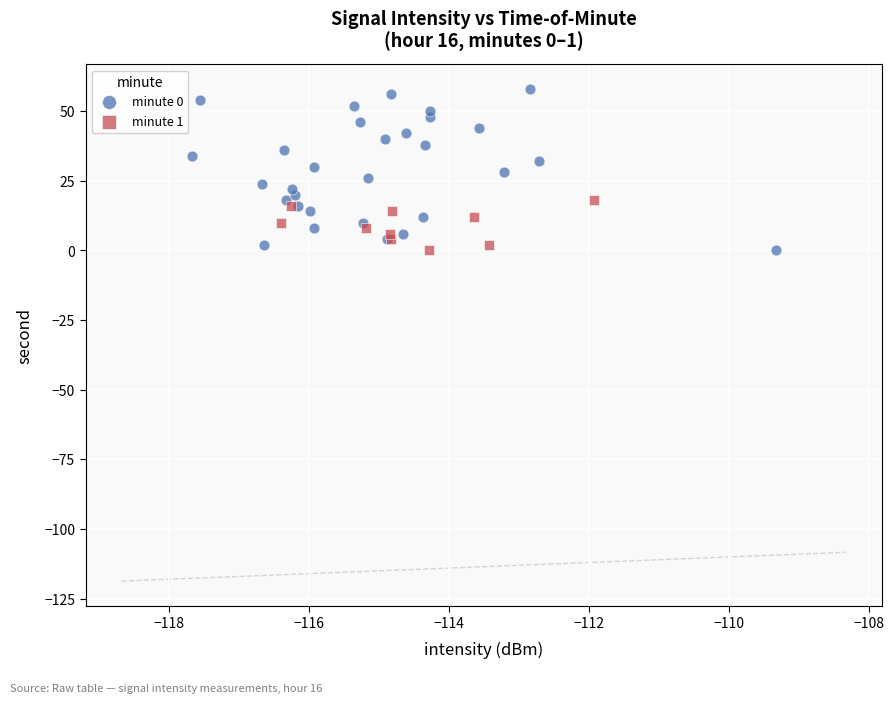

What are all the series names shown in the legend?

minute 0, minute 1